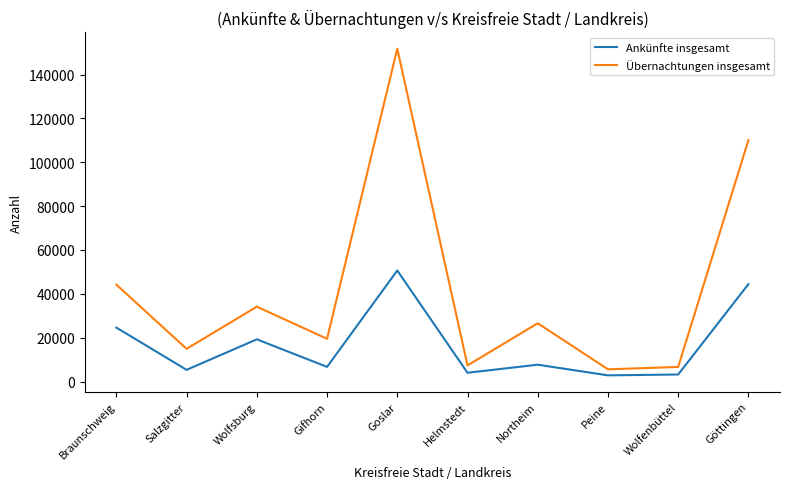

Rank the series by their maximum value, from highest to lowest.

Übernachtungen insgesamt, Ankünfte insgesamt